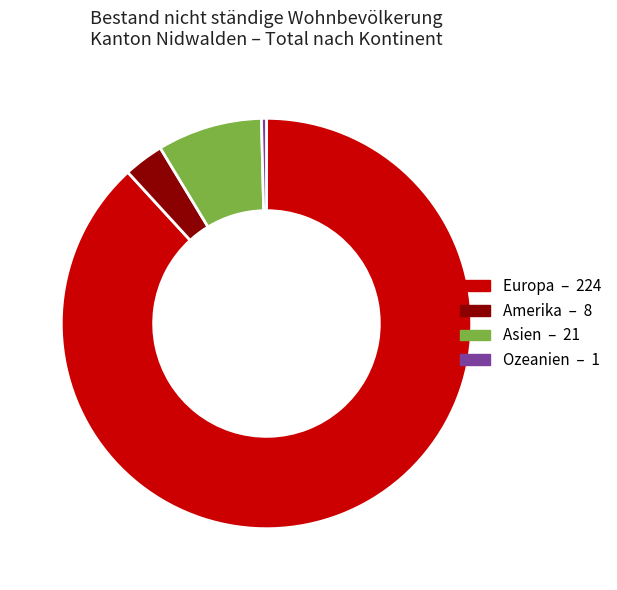

Combined, do Europa and Asien account for over 50%?

Yes